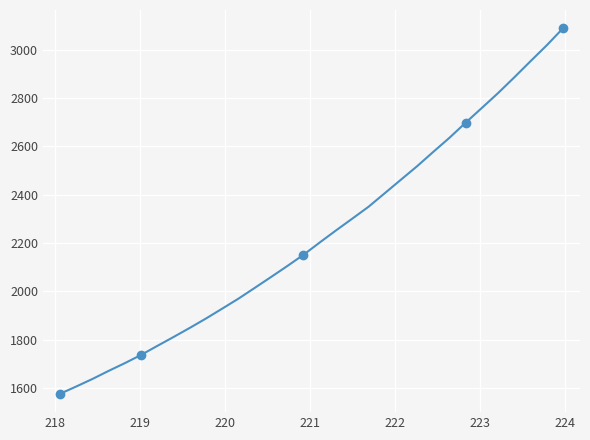

What is the smallest value displayed?

1576.7